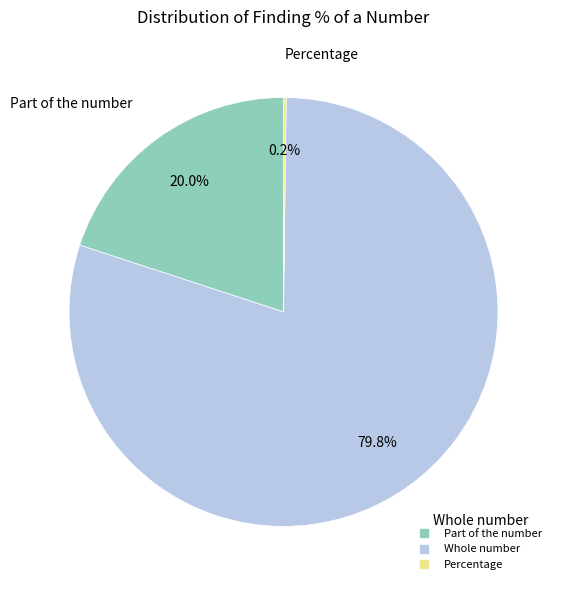

To the nearest percent, what is the combined percentage of Part of the number and Whole number?

100%